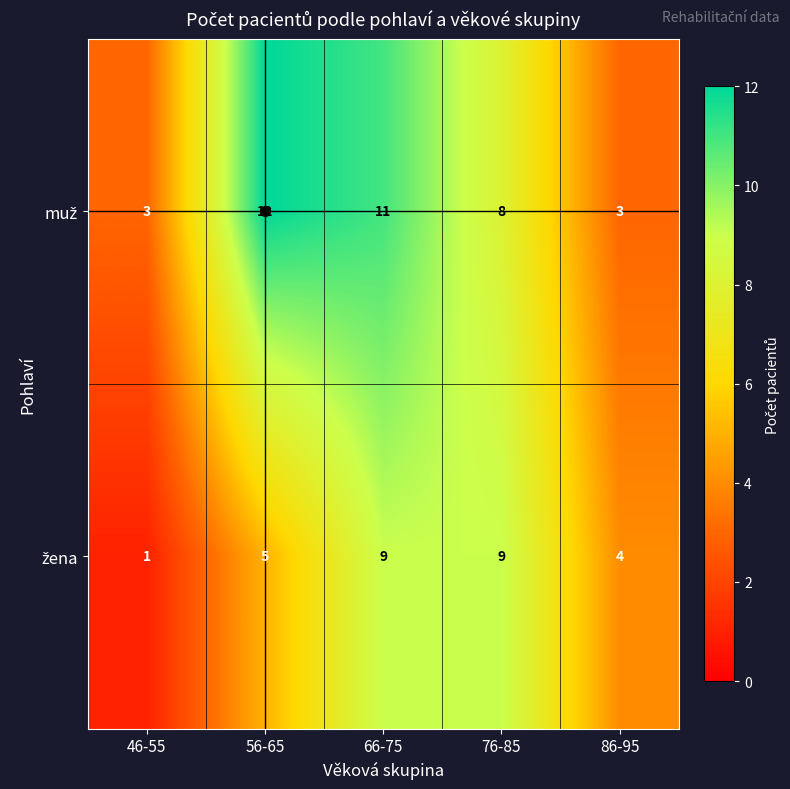

What is the greatest value displayed?

12